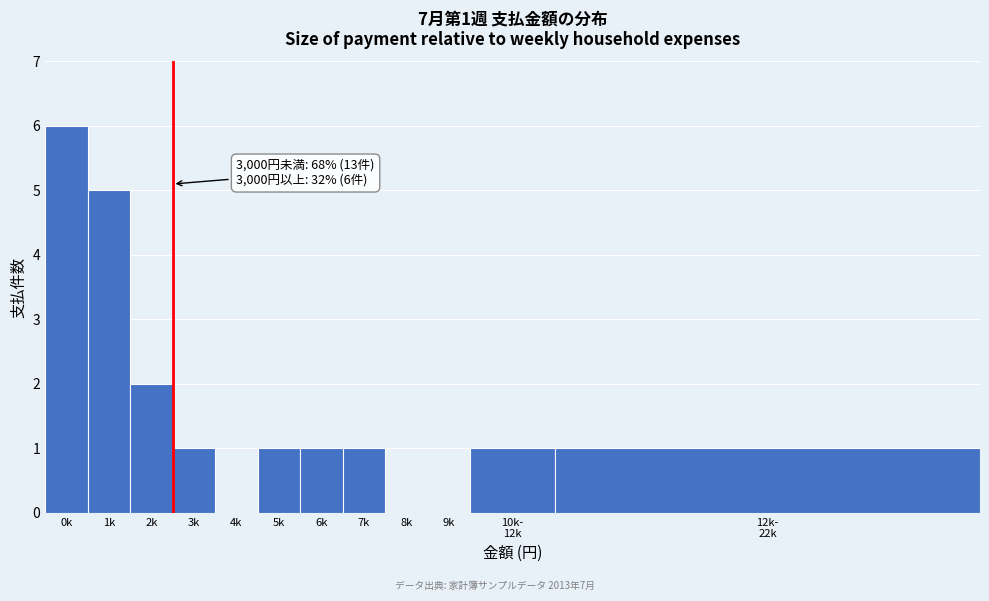

Is it true that the value at 0k is 6?

True